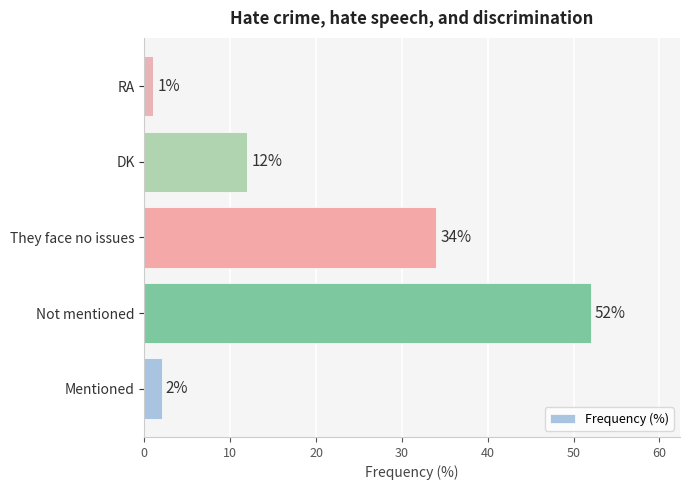

Does the chart contain stacked bars?

No